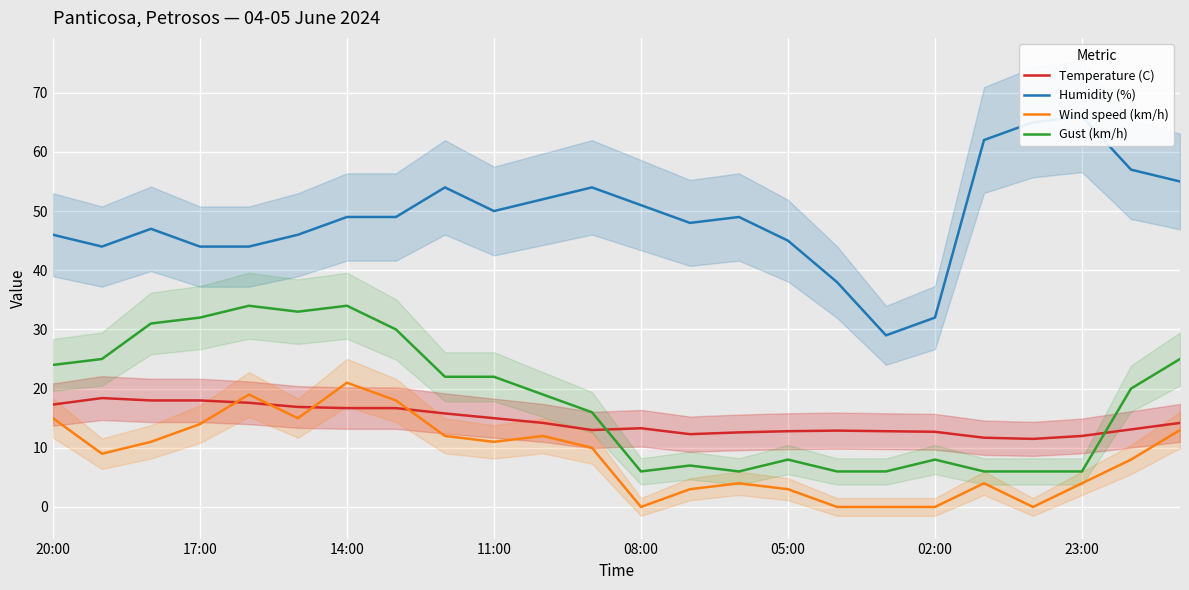

Is it true that Temperature (C) equals 16.7 at 14:00?

True